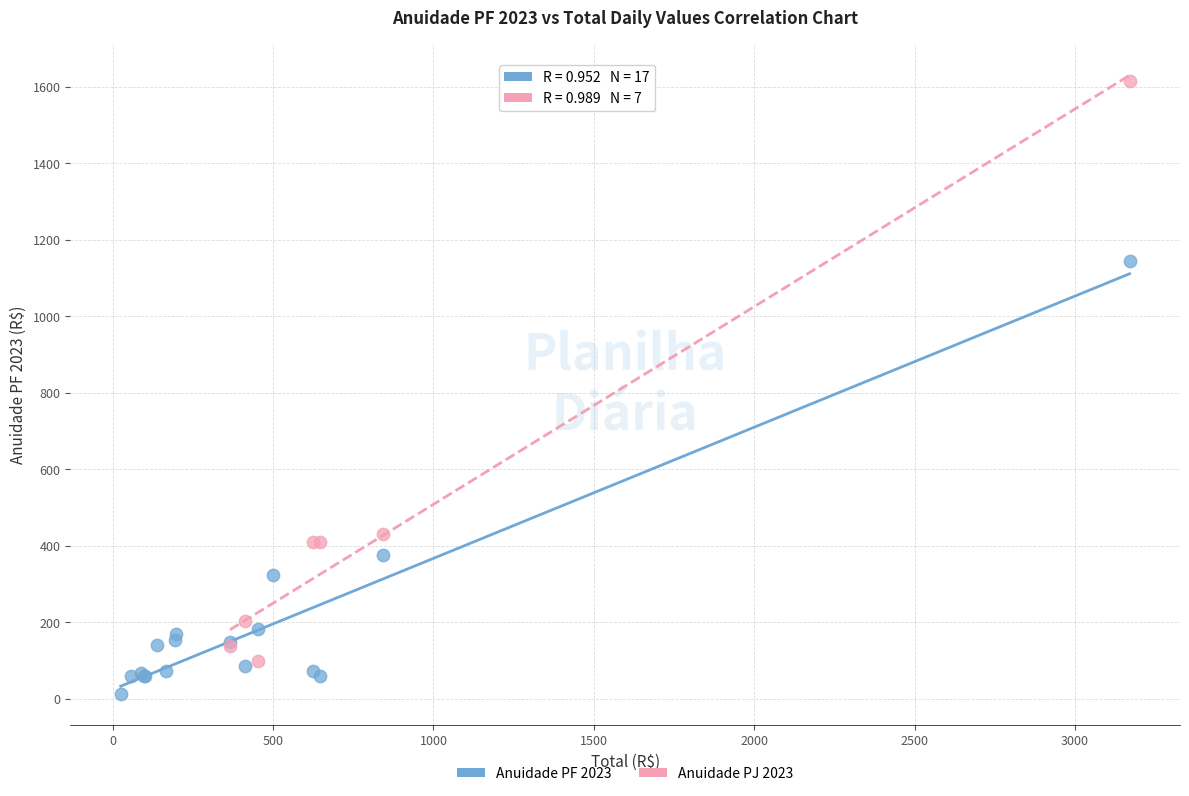

Which series has the largest Y range (max minus min)?

Anuidade PJ 2023